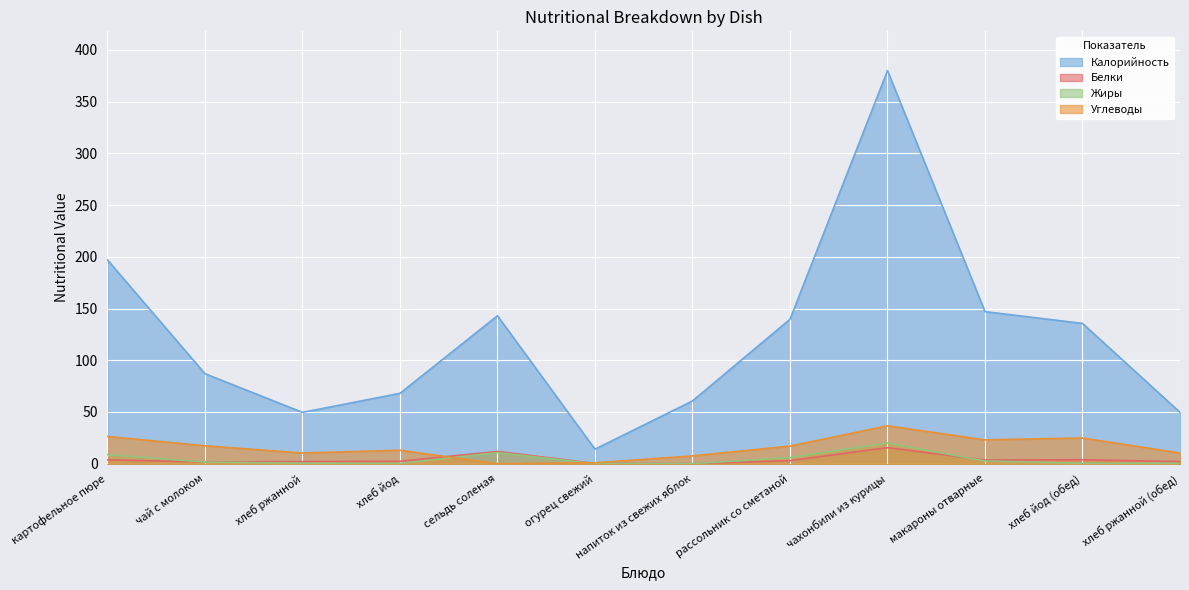

Where is Углеводы nearest to the value 18?

чай с молоком